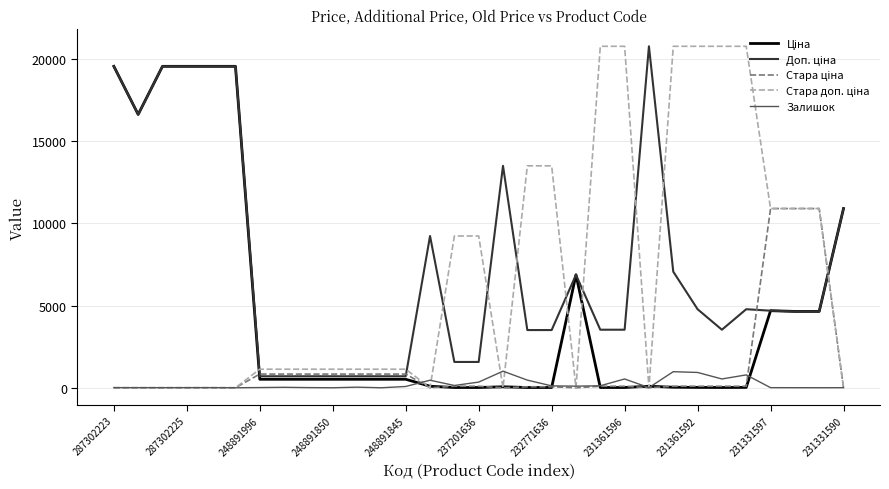

Is this an area chart (filled region under the line)?

No